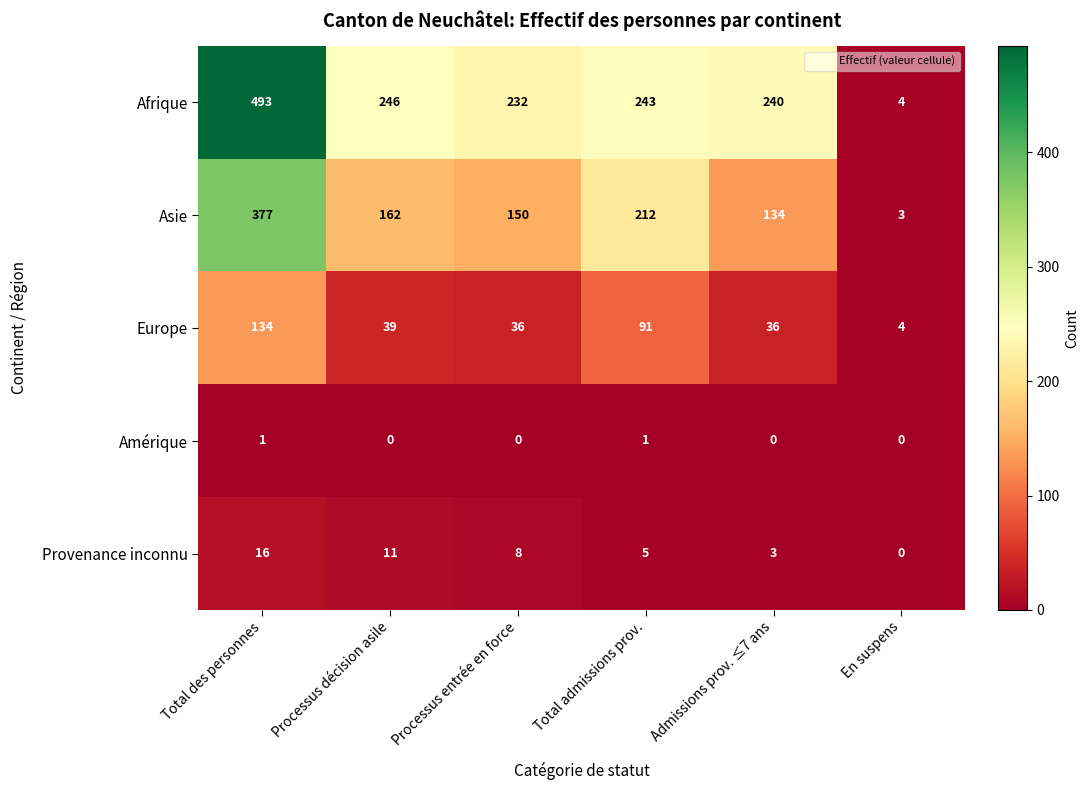

Which label corresponds to the largest value in the chart?

Total des personnes